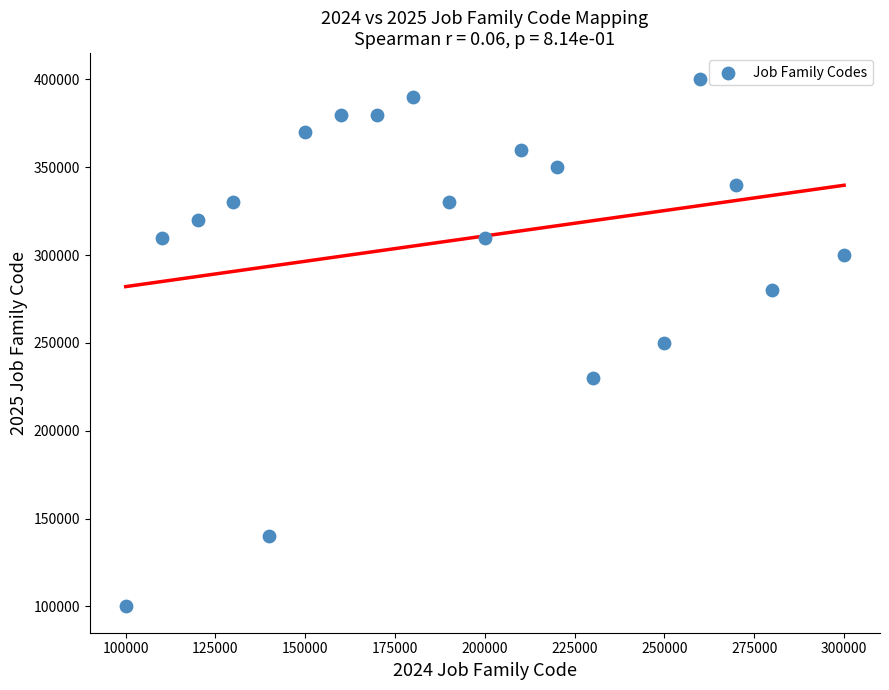

What is the range of Y values (max minus min)?

300000